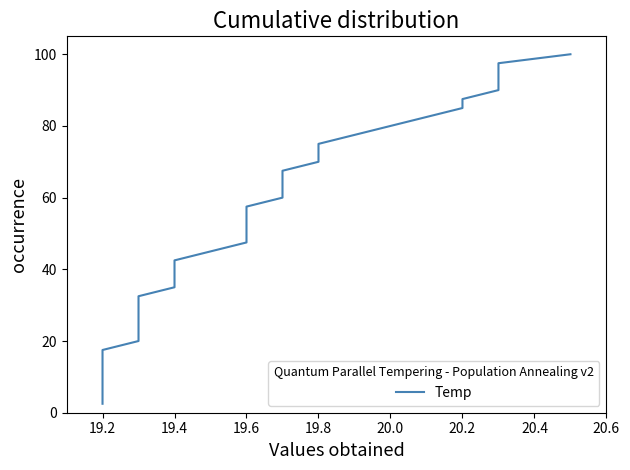

True or false: the data shows 77.6 at 19.6.

False